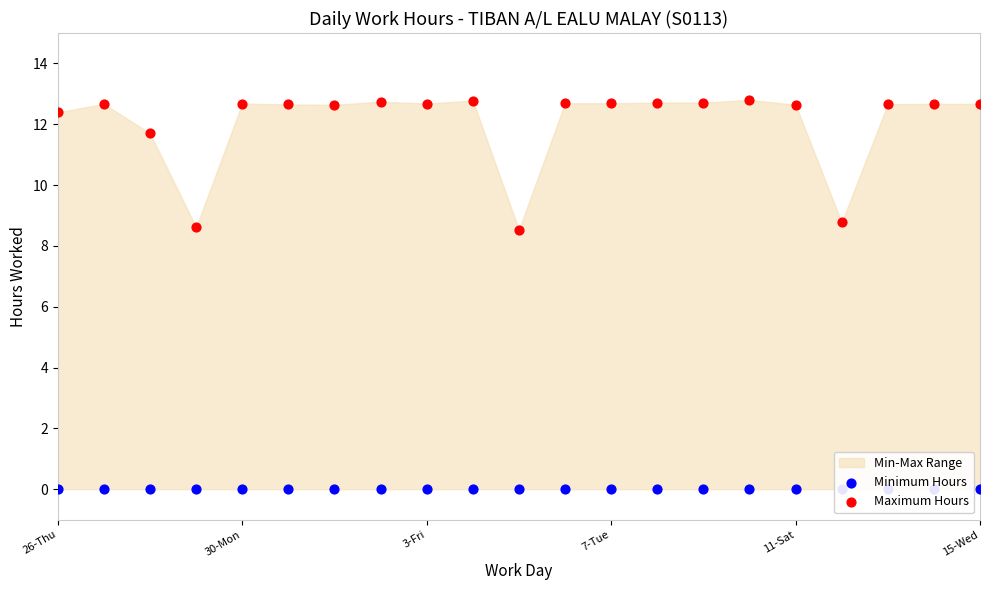

Which series contains the highest Y value?

Maximum Hours